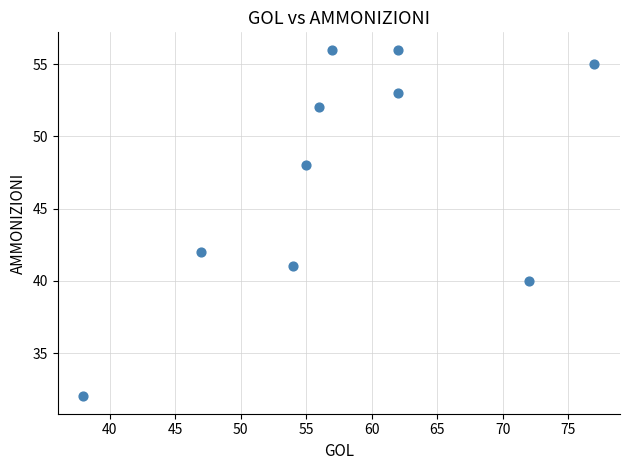

What is the range of X values (max minus min)?

39